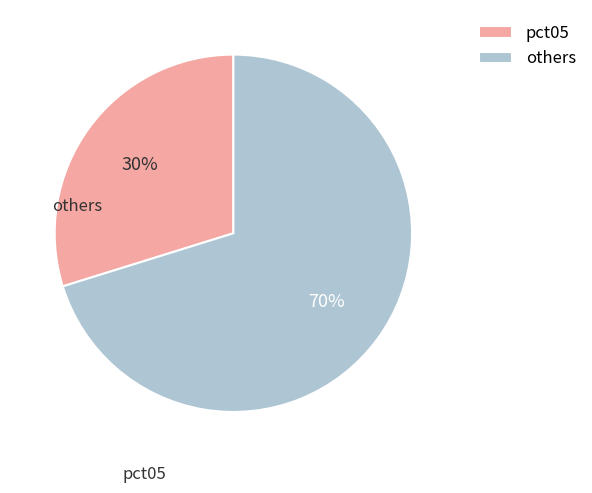

The others slice represents 59% of the pie. True or false?

False